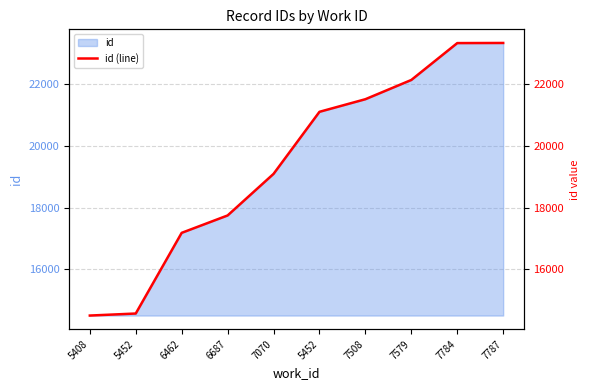

What is the label of the 3rd point from the left?

6462